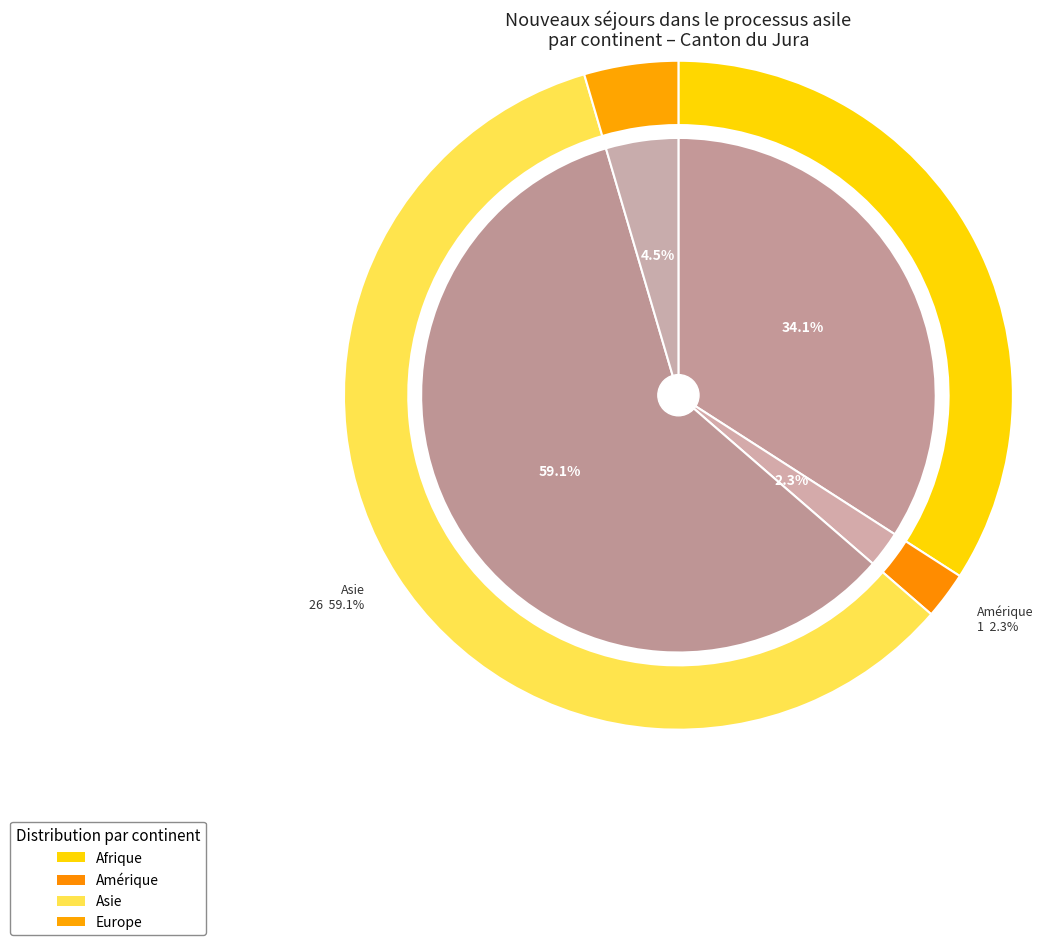

Approximately how many times larger is the value at Asie compared to Amérique?

26.0